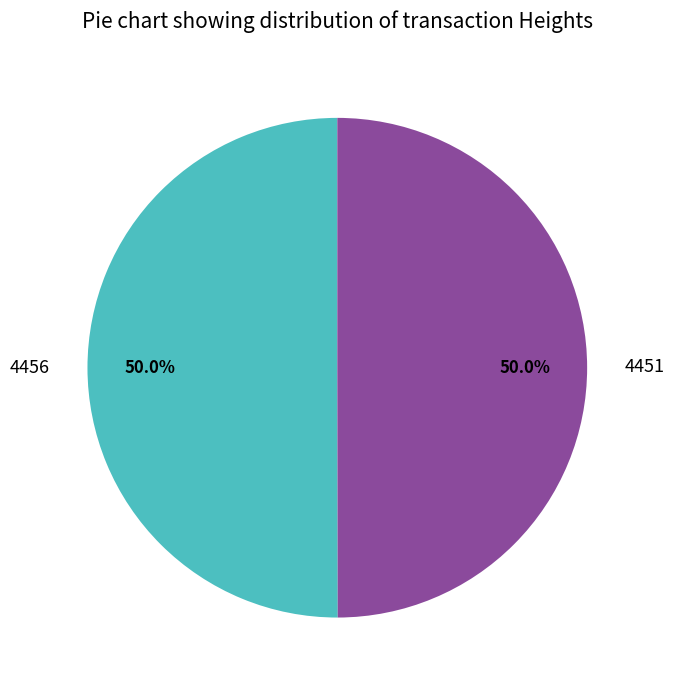

To the nearest percent, what portion does 4456 represent?

50%